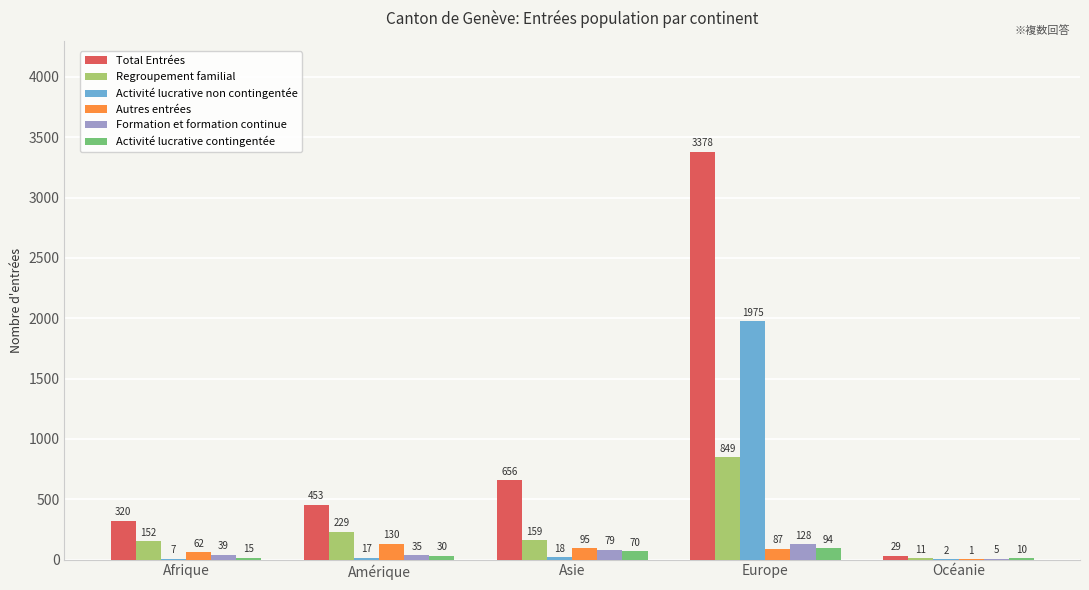

What is the maximum value for Formation et formation continue?

128